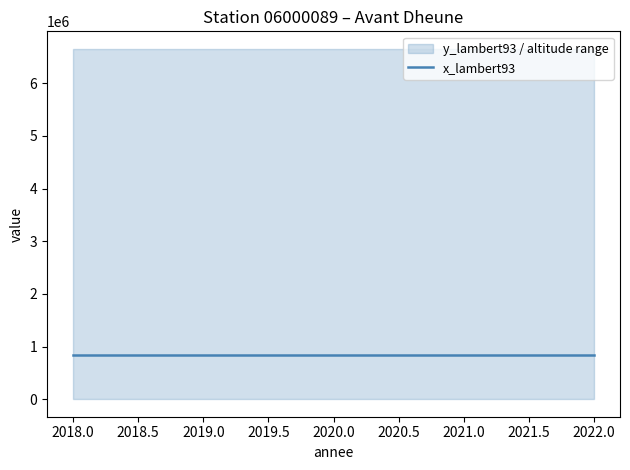

True or false: altitude and y_lambert93 intersect in this chart.

False